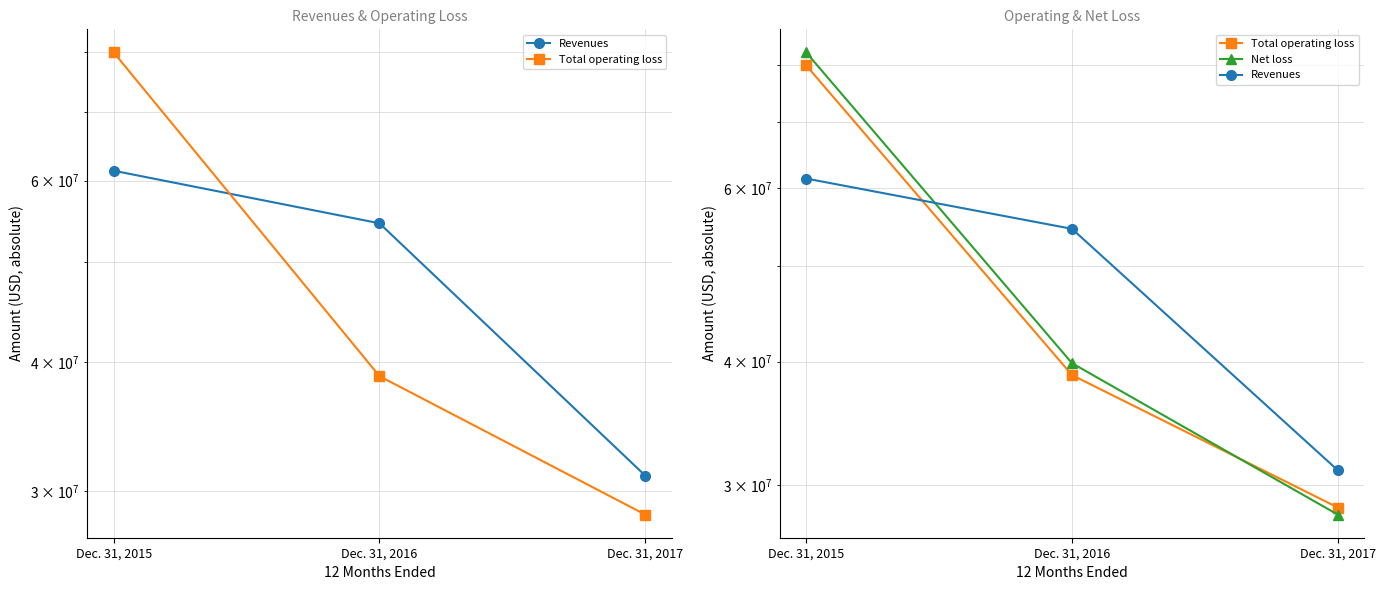

What is the value of the Net loss point at the 2nd from the left?

39864000